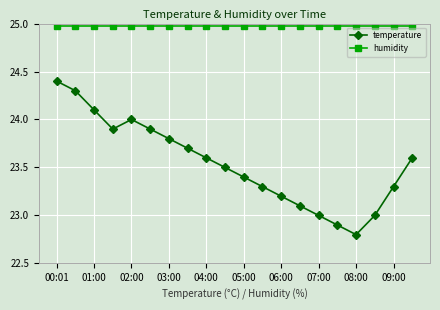

Does the chart display data point markers on the line(s)?

Yes